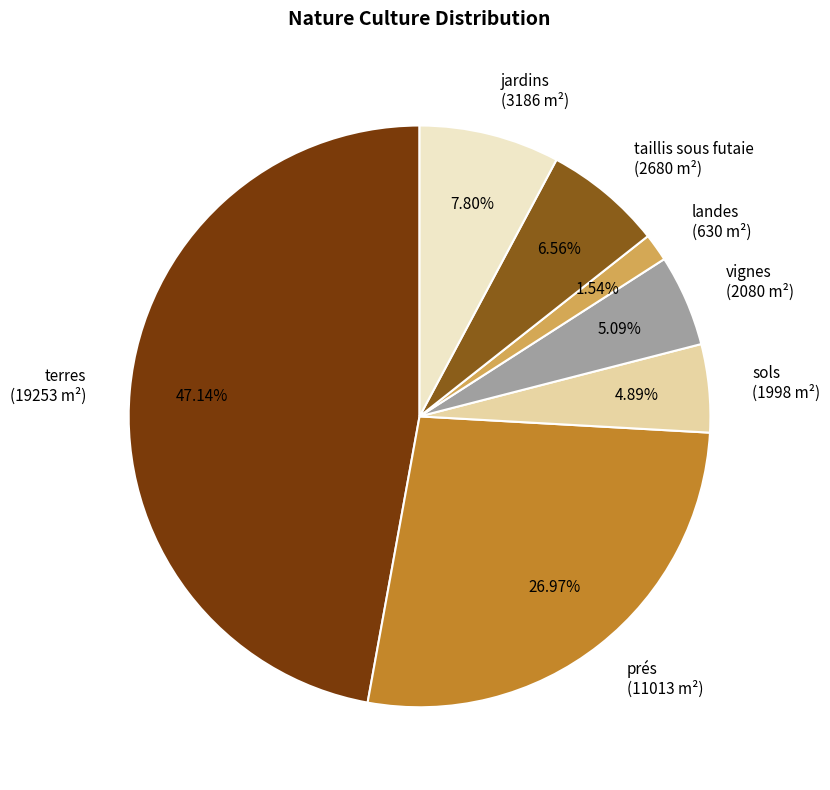

To the nearest percent, what is the average slice percentage?

14%